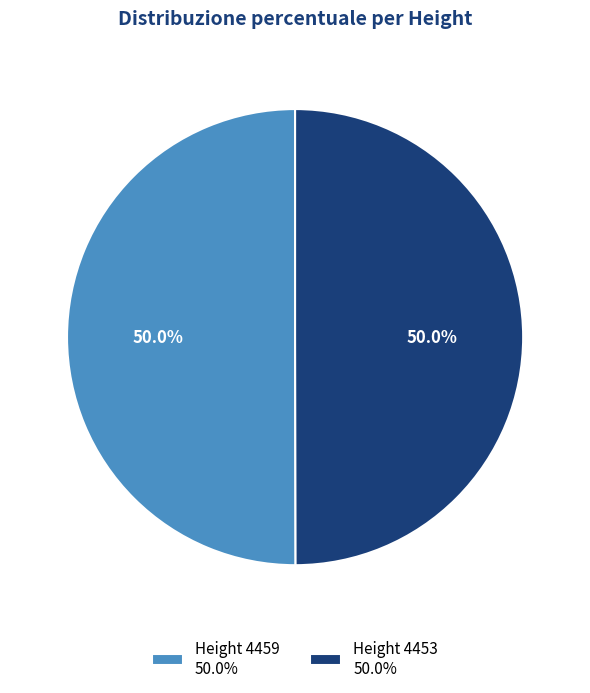

Count the number of slices in the pie.

2